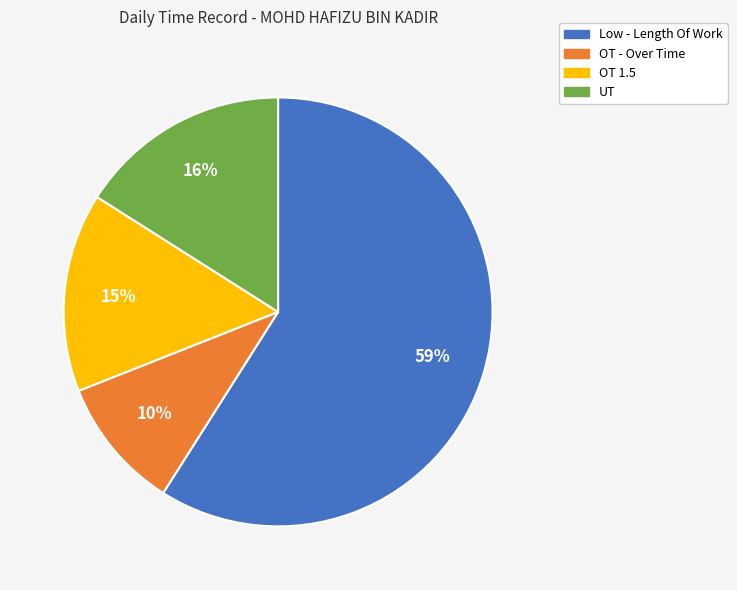

Between Low - Length Of Work and UT, which is larger?

Low - Length Of Work